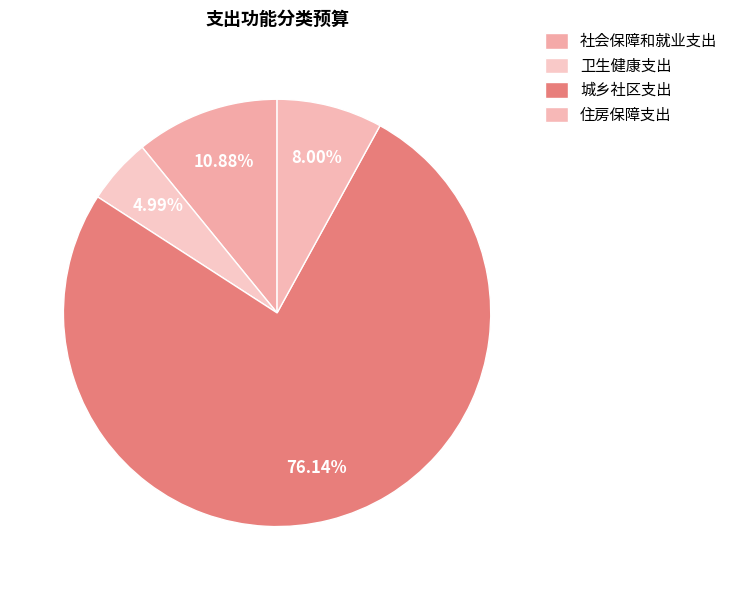

To the nearest percent, what percentage of the pie is 住房保障支出?

8%